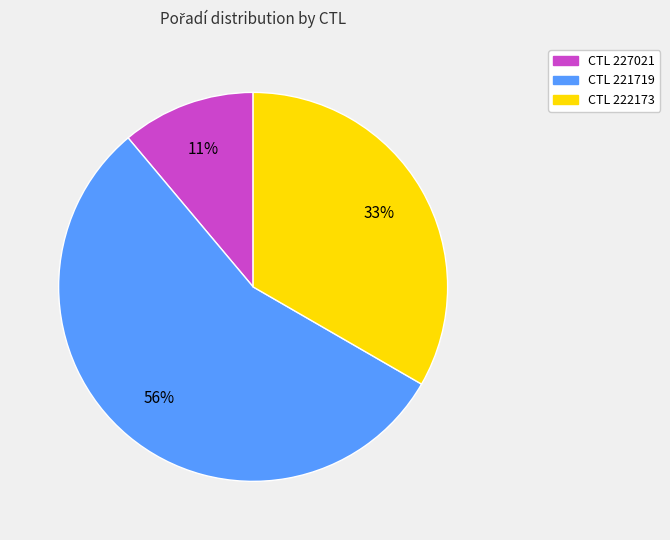

To the nearest percent, what is the average slice percentage?

33%